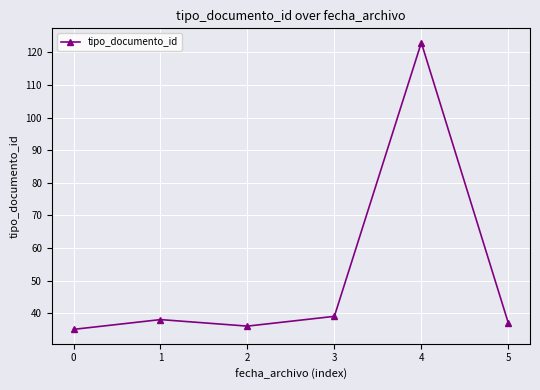

Is it true that the value at 2 is 36?

True